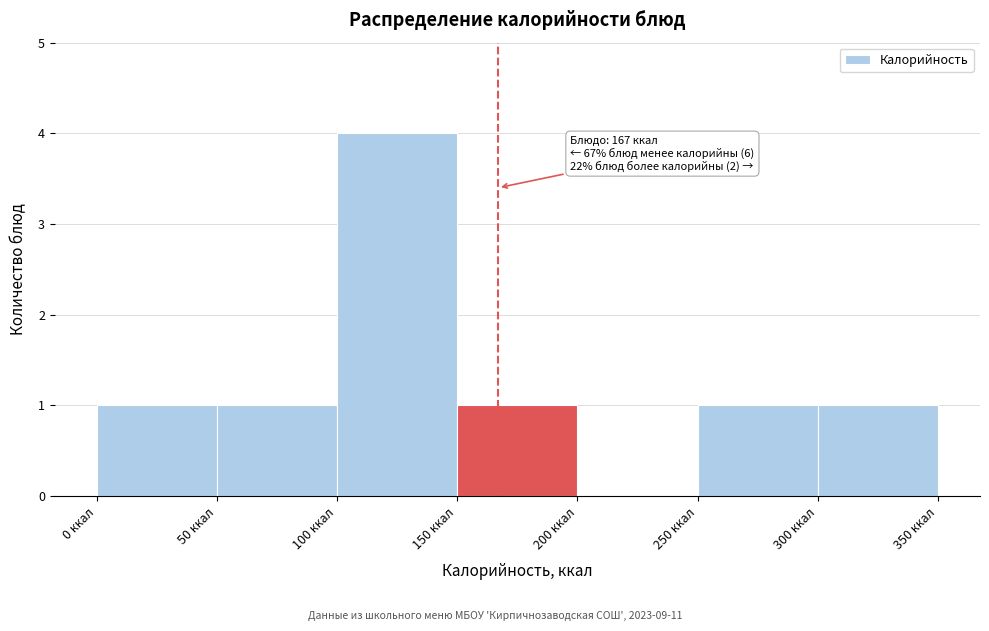

Over which range of the x-axis is the bar tallest?

100 to 150